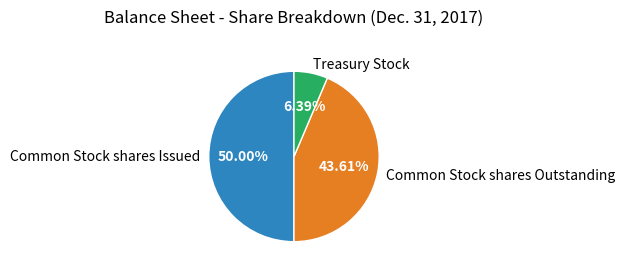

The Common Stock shares Outstanding slice represents 44% of the pie. True or false?

True